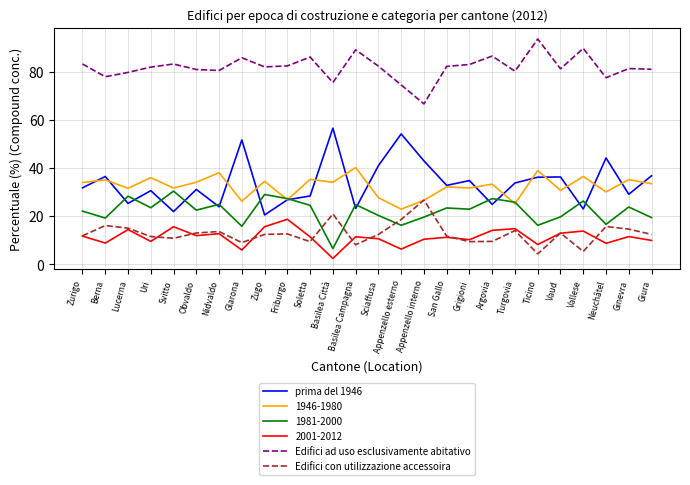

Read the prima del 1946 value at Turgovia.

33.9